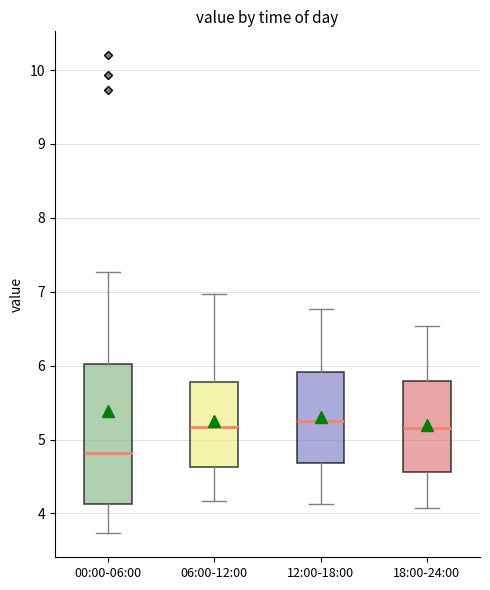

Reading left to right, read every box against the y-axis: the position of its median line, the range the box covers, and the ends of its whiskers. The values are not printed on the chart, so give them approximately, as read against the axis.

00:00-06:00: median 4.8, box 4.1 to 6.0, whiskers 3.7 to 7.3
06:00-12:00: median 5.2, box 4.6 to 5.8, whiskers 4.2 to 7.0
12:00-18:00: median 5.3, box 4.7 to 5.9, whiskers 4.1 to 6.8
18:00-24:00: median 5.2, box 4.6 to 5.8, whiskers 4.1 to 6.5